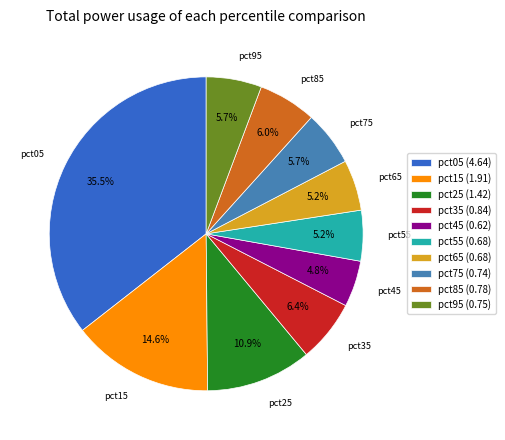

Does pct85 (0.78) account for over 50% of the chart?

No